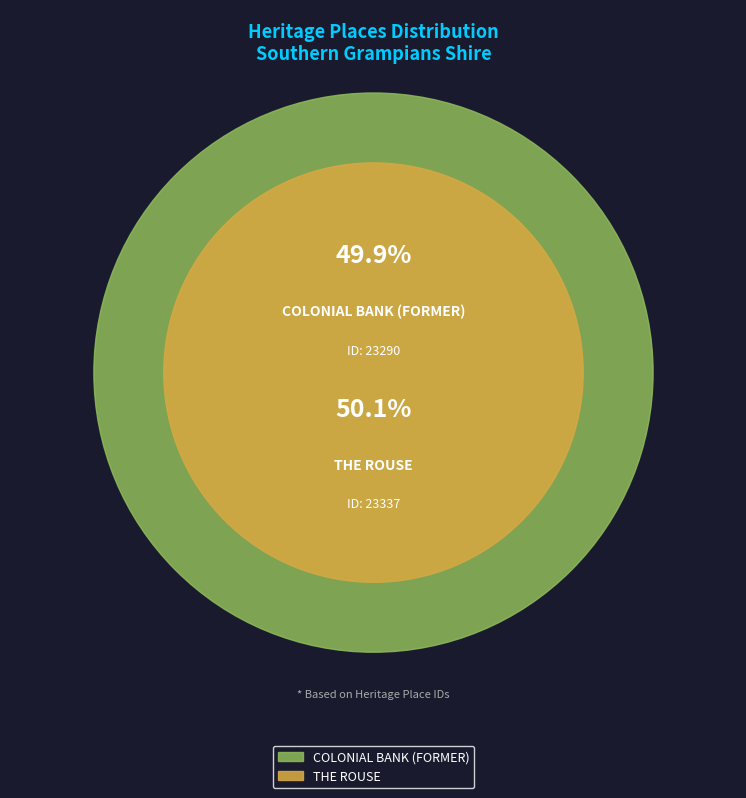

The THE ROUSE slice represents 61% of the pie. True or false?

False